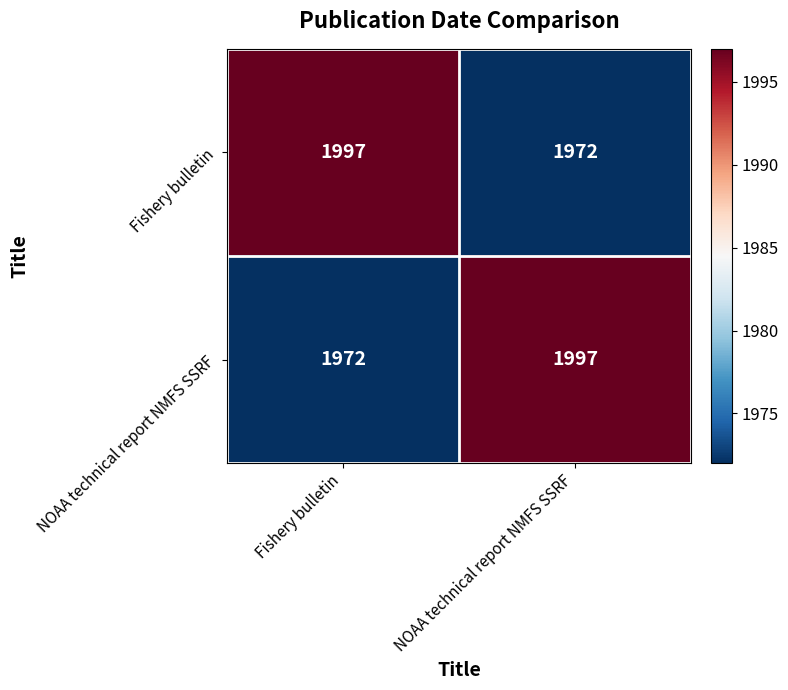

What is the difference between the highest and lowest values at Fishery bulletin?

25